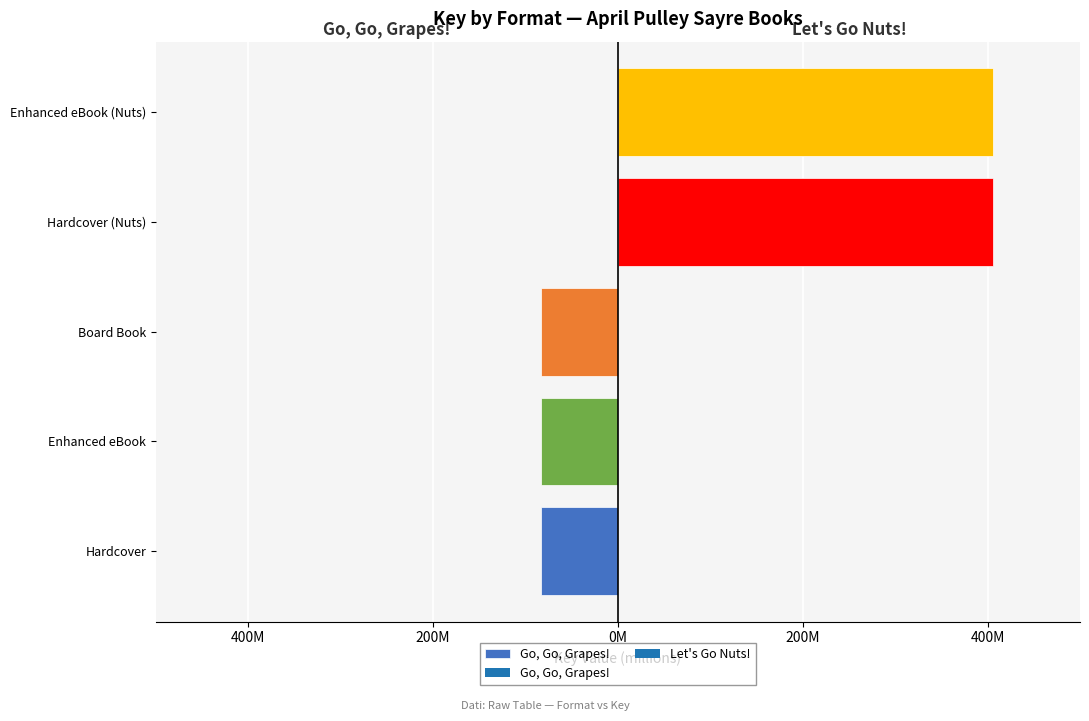

What is the minimum value shown in the chart?

-82.9